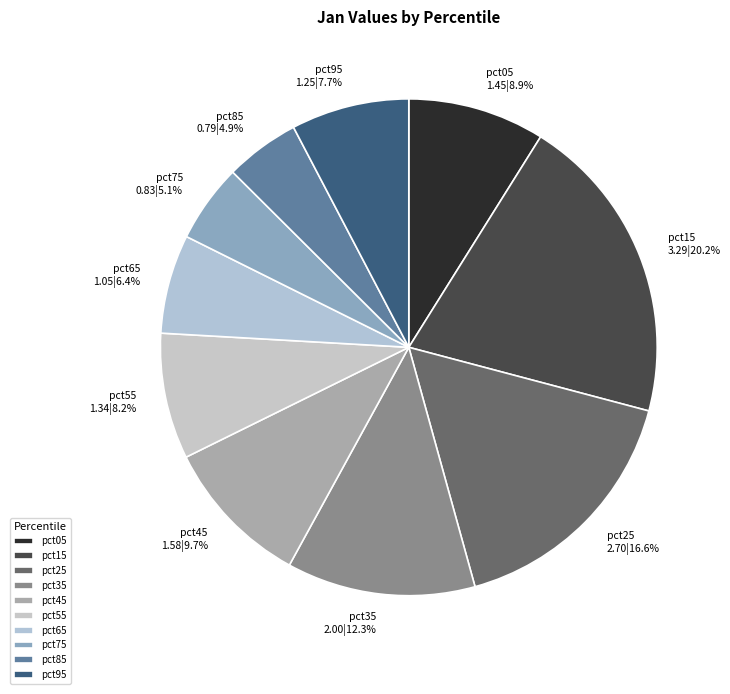

Does pct45 represent more than half of the total?

No